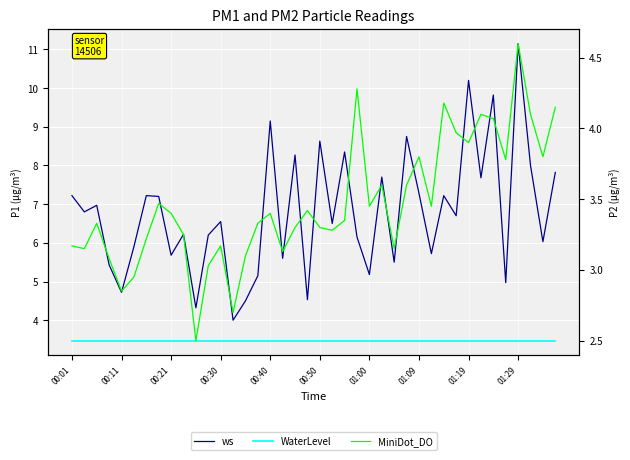

Reading left to right, extract all data points from this chart.

ws: 7.2	6.8	7.0	5.4	4.7	5.9	7.2	7.2	5.7	6.2	4.3	6.2	6.5	4.0	4.5	5.2	9.2	5.6	8.3	4.5	8.6	6.5	8.3	6.2	5.2	7.7	5.5	8.8	7.3	5.7	7.2	6.7	10.2	7.7	9.8	5.0	11.2	8.0	6.0	7.8
WaterLevel: 3.5	3.5	3.5	3.5	3.5	3.5	3.5	3.5	3.5	3.5	3.5	3.5	3.5	3.5	3.5	3.5	3.5	3.5	3.5	3.5	3.5	3.5	3.5	3.5	3.5	3.5	3.5	3.5	3.5	3.5	3.5	3.5	3.5	3.5	3.5	3.5	3.5	3.5	3.5	3.5
MiniDot_DO: 3.2	3.1	3.3	3.1	2.9	3.0	3.2	3.5	3.4	3.2	2.5	3.0	3.2	2.7	3.1	3.3	3.4	3.1	3.3	3.4	3.3	3.3	3.4	4.3	3.5	3.6	3.1	3.6	3.8	3.5	4.2	4.0	3.9	4.1	4.1	3.8	4.6	4.1	3.8	4.2